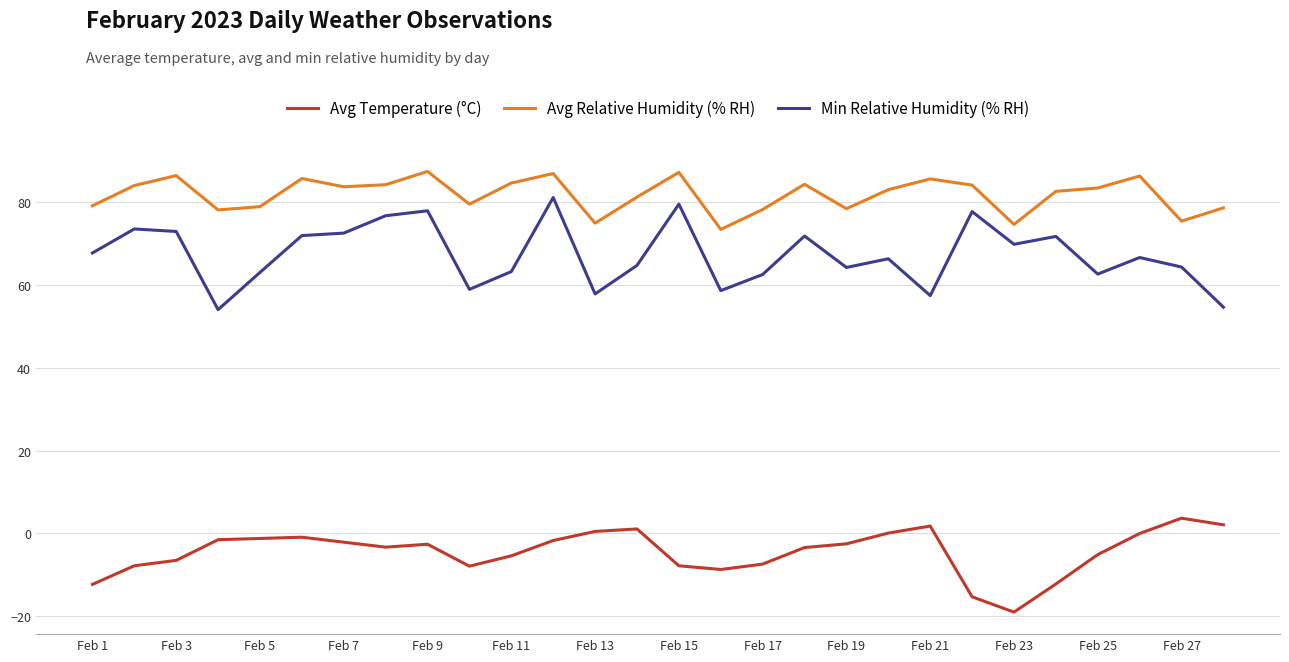

True or false: Min Relative Humidity (% RH) and Avg Relative Humidity (% RH) cross at least once.

False